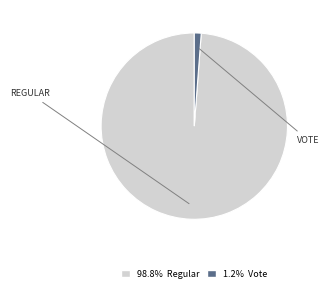

Does any single category account for the majority?

Yes